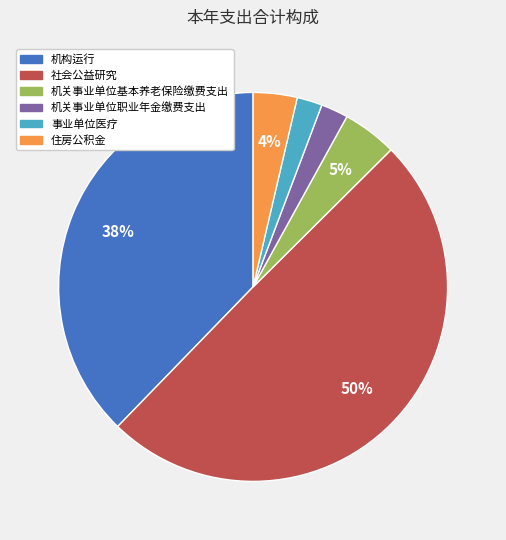

To the nearest percent, what portion does 机构运行 represent?

38%